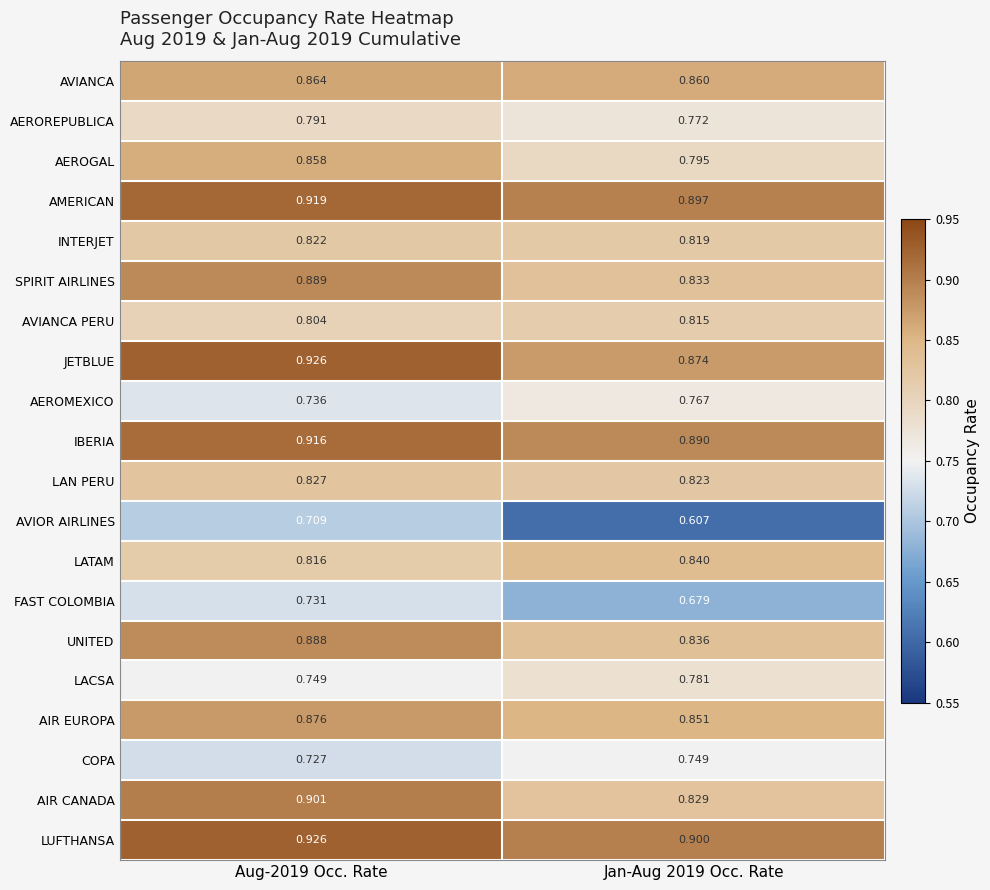

At which category is the sum across all series the highest?

Aug-2019 Occ. Rate